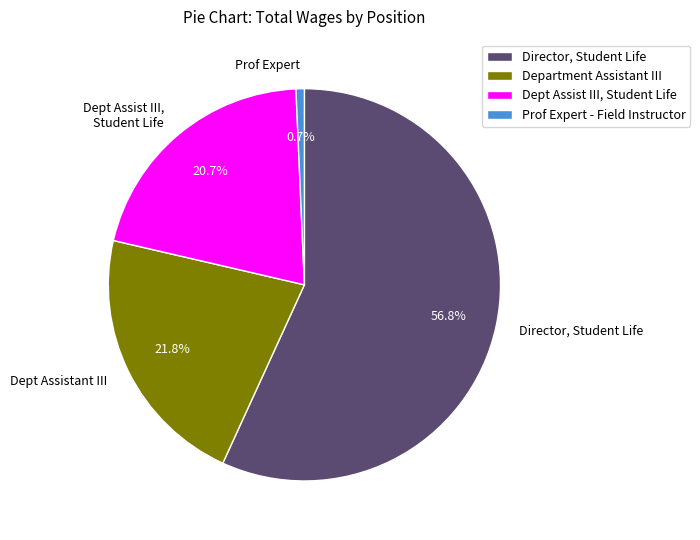

Which has a higher value, Dept Assist III, Student Life or Dept Assistant III?

Dept Assistant III